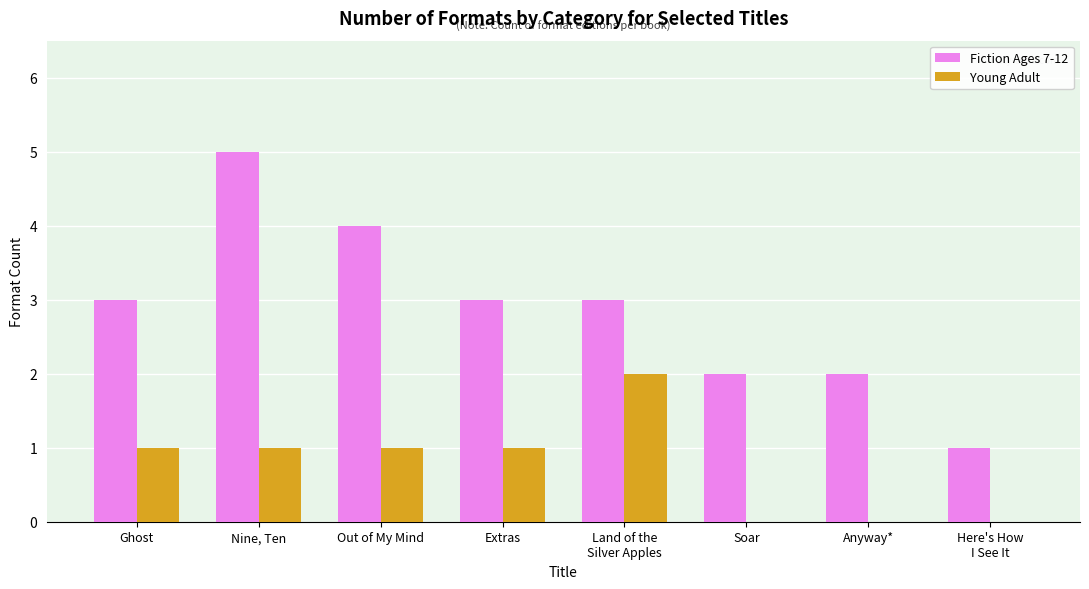

Count the number of data series in this chart.

2